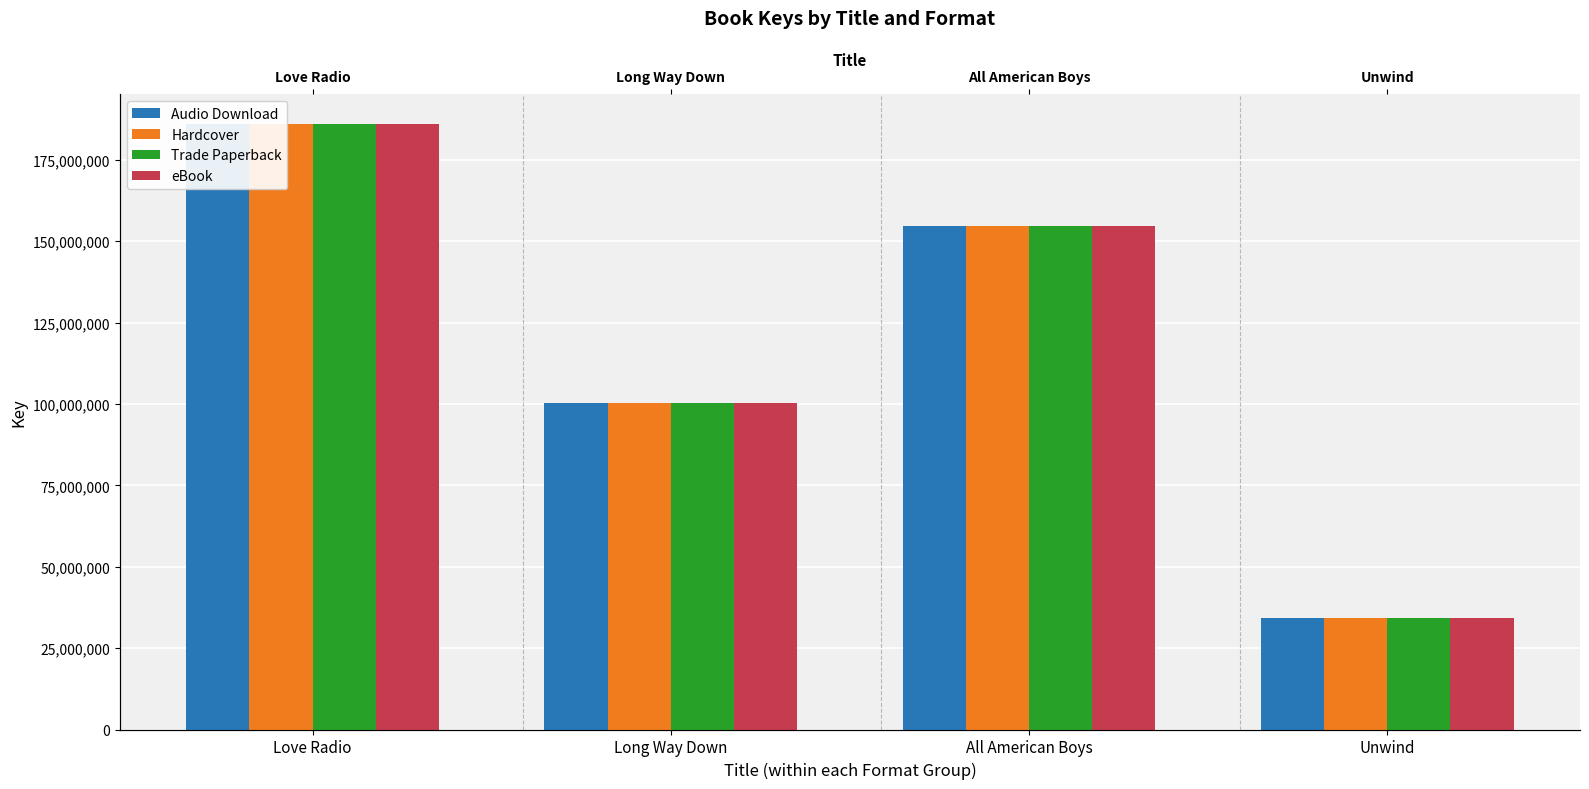

What is the total value across all series at Long Way Down?

401426048